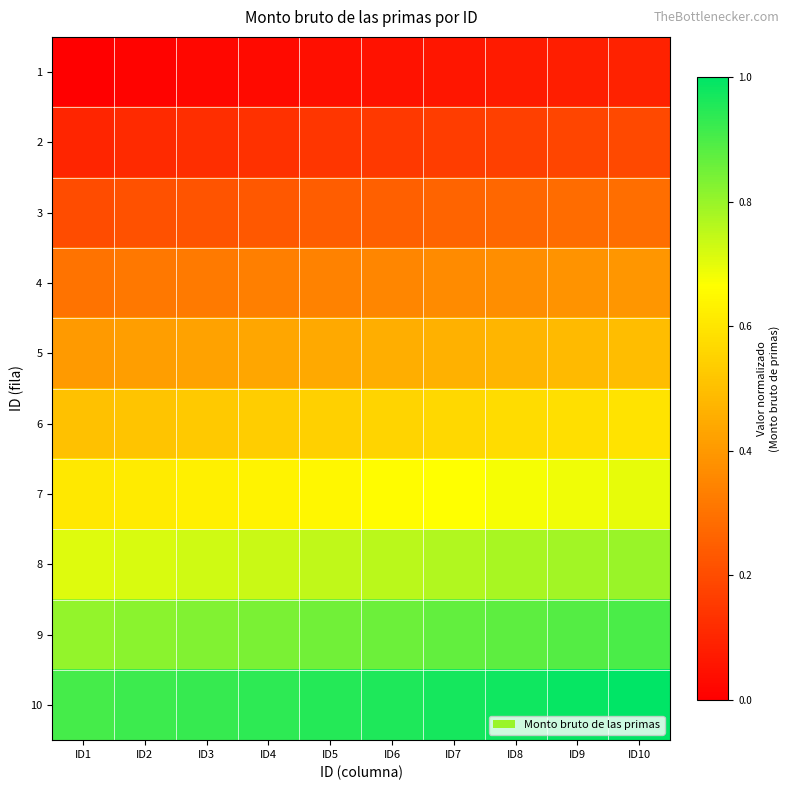

At ID9, list the series in order from smallest to largest.

1, 2, 3, 4, 5, 6, 7, 8, 9, 10